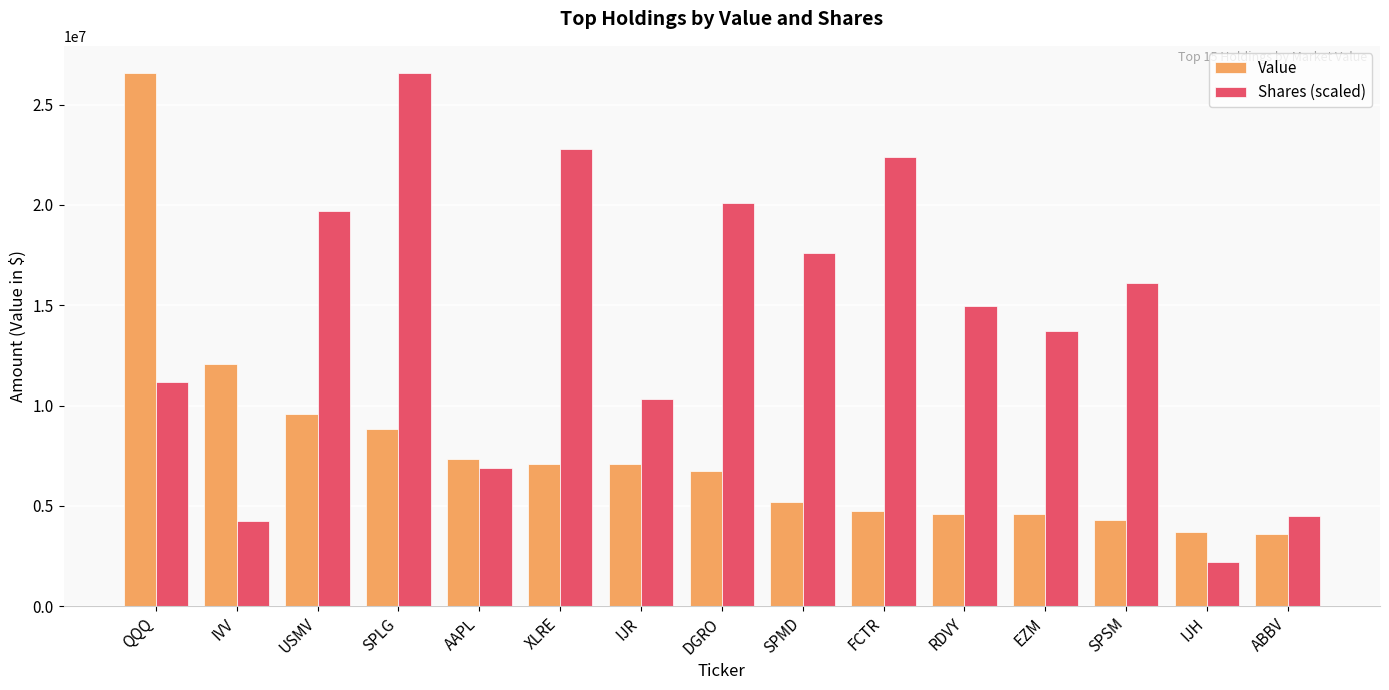

What is the difference between the maximum and minimum values in the Shares (scaled) series?

24406266.2